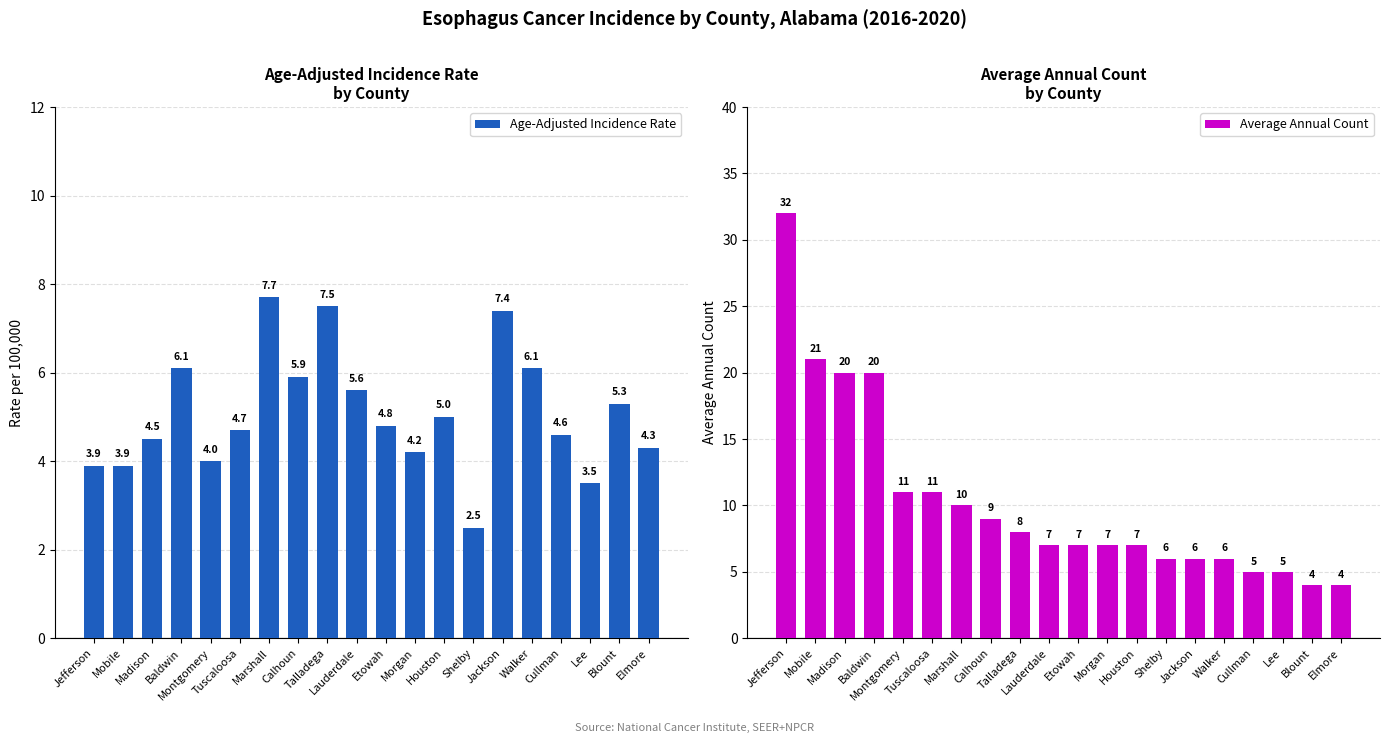

Which series has the widest spread of values?

Average Annual Count